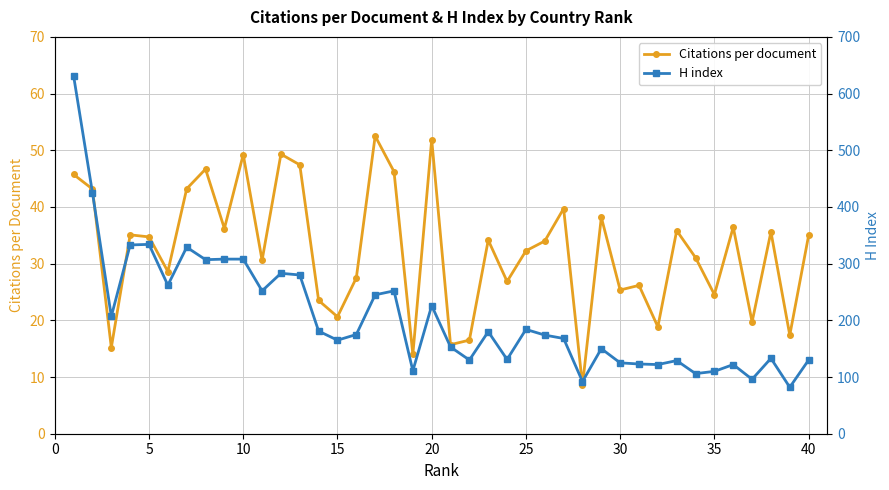

Does the chart have visible grid lines?

Yes